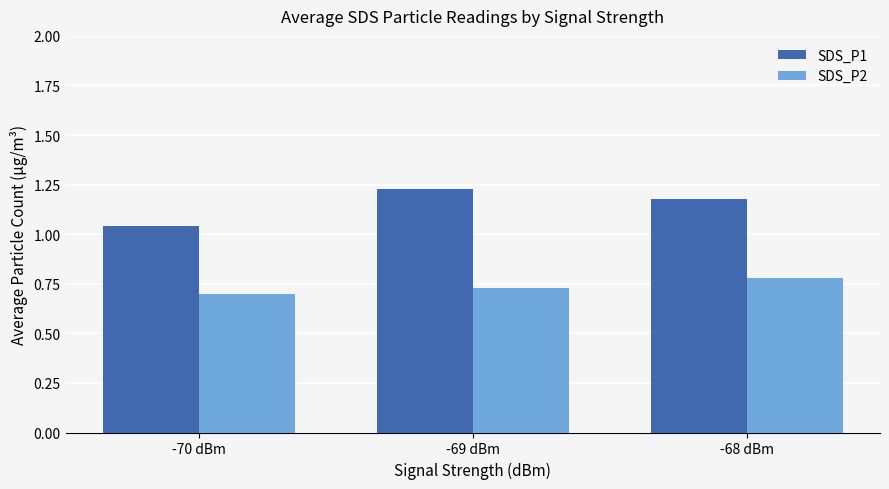

Are the bars grouped side by side (vs. stacked)?

Yes